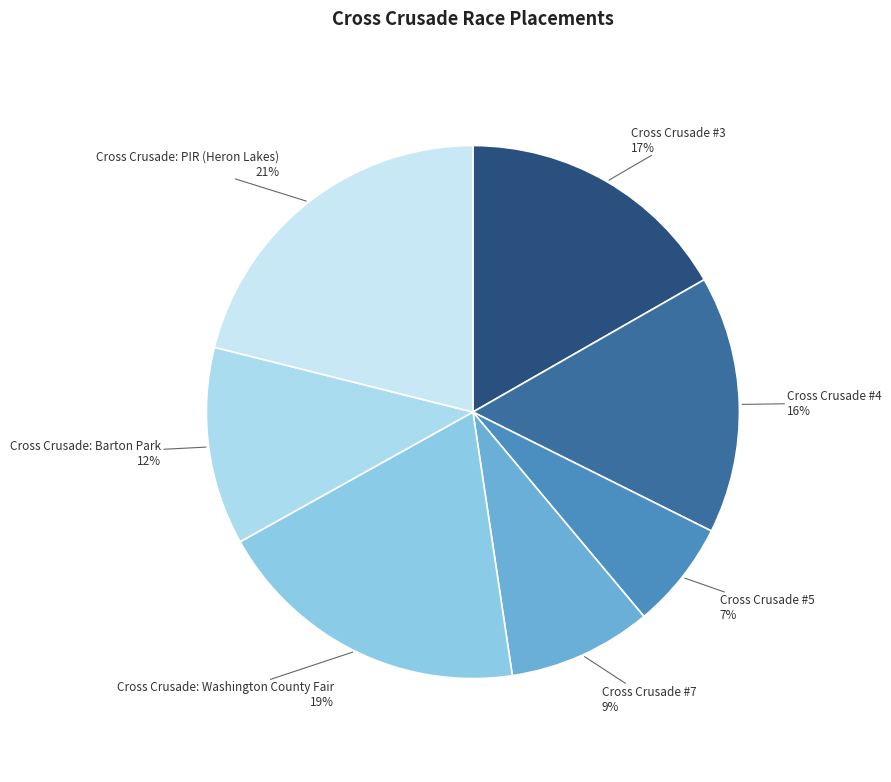

Do Cross Crusade: Washington County Fair and Cross Crusade #5 together represent more than half of the pie?

No